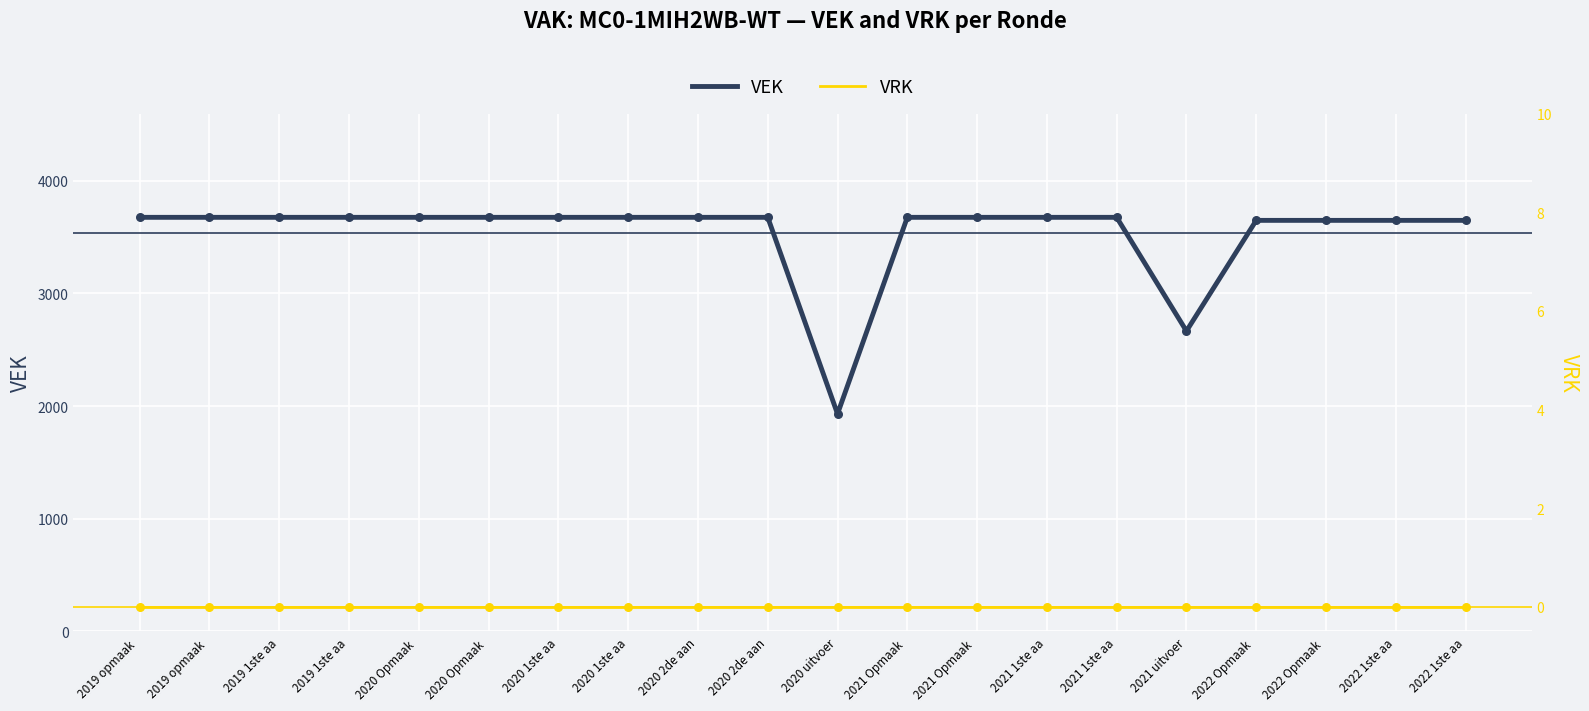

Which series reaches the maximum Y coordinate?

VEK